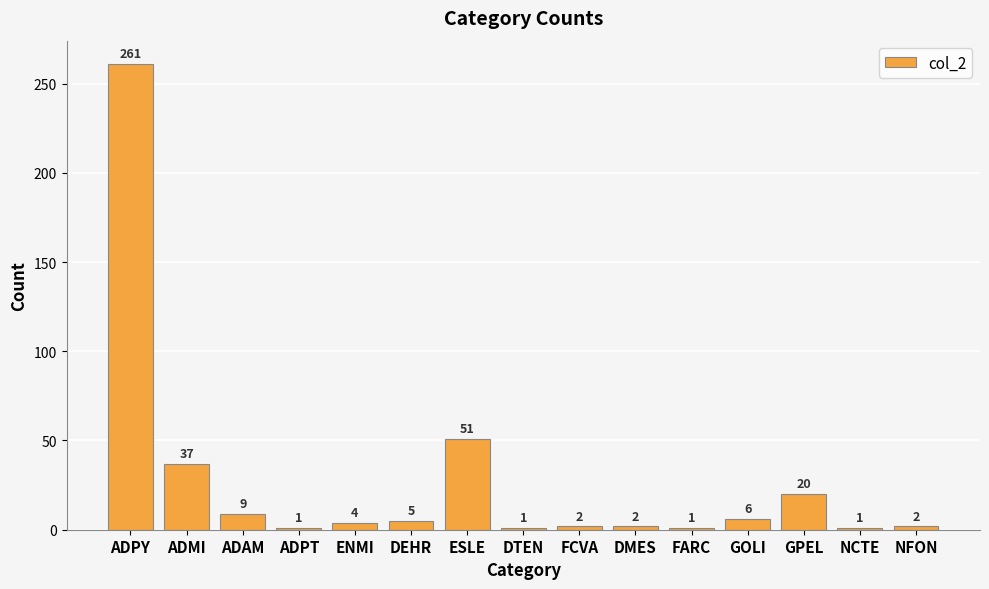

What is the difference between the second highest and minimum values?

50